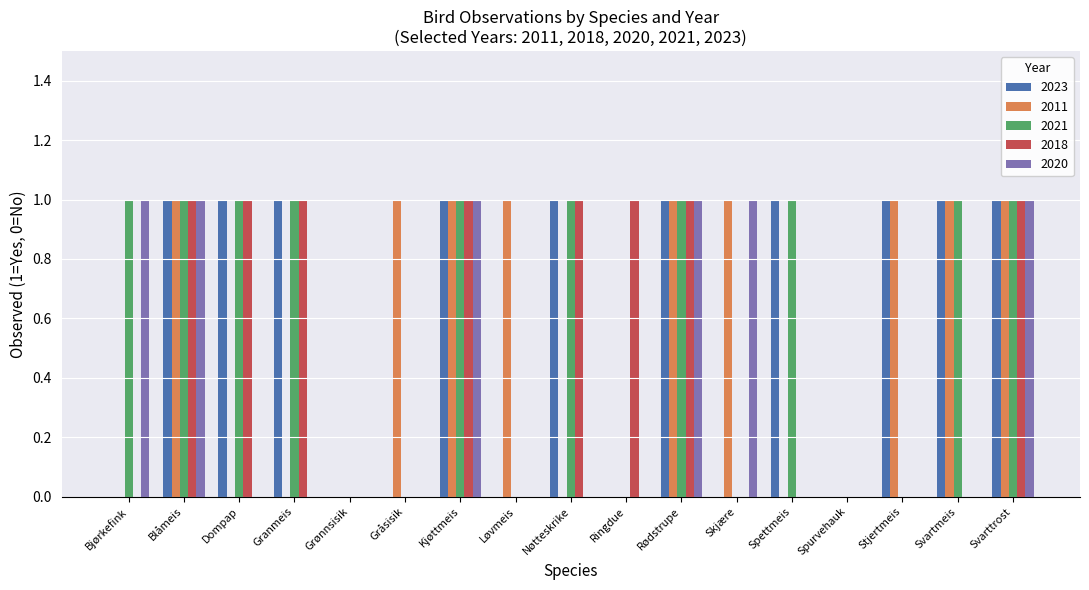

What are all the series names shown in the legend?

2023, 2011, 2021, 2018, 2020